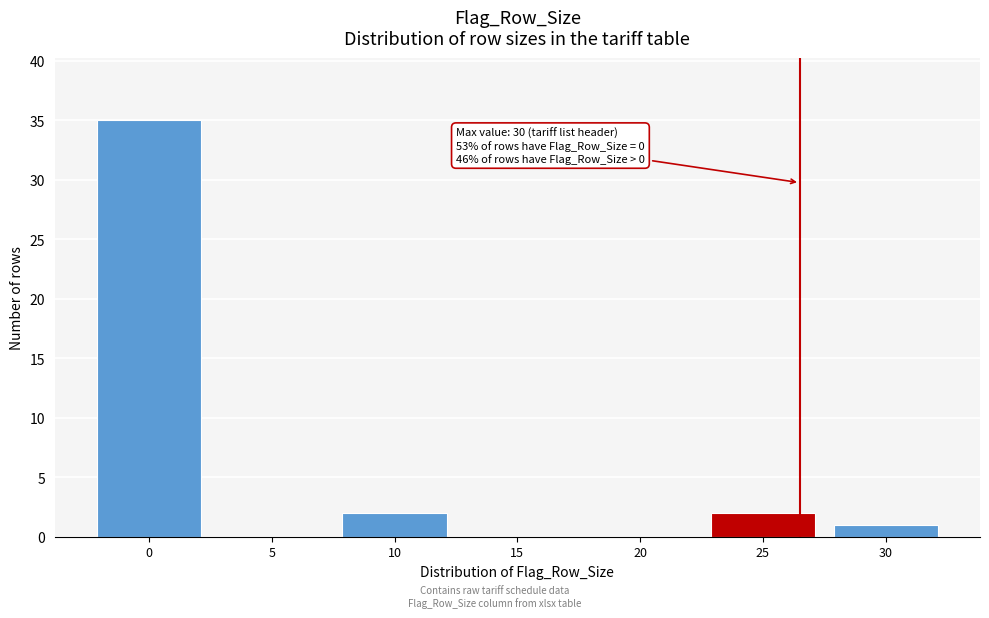

Reading left to right, what are all the values shown in this chart?

0=35	5=0	10=2	15=0	20=0	25=2	30=1